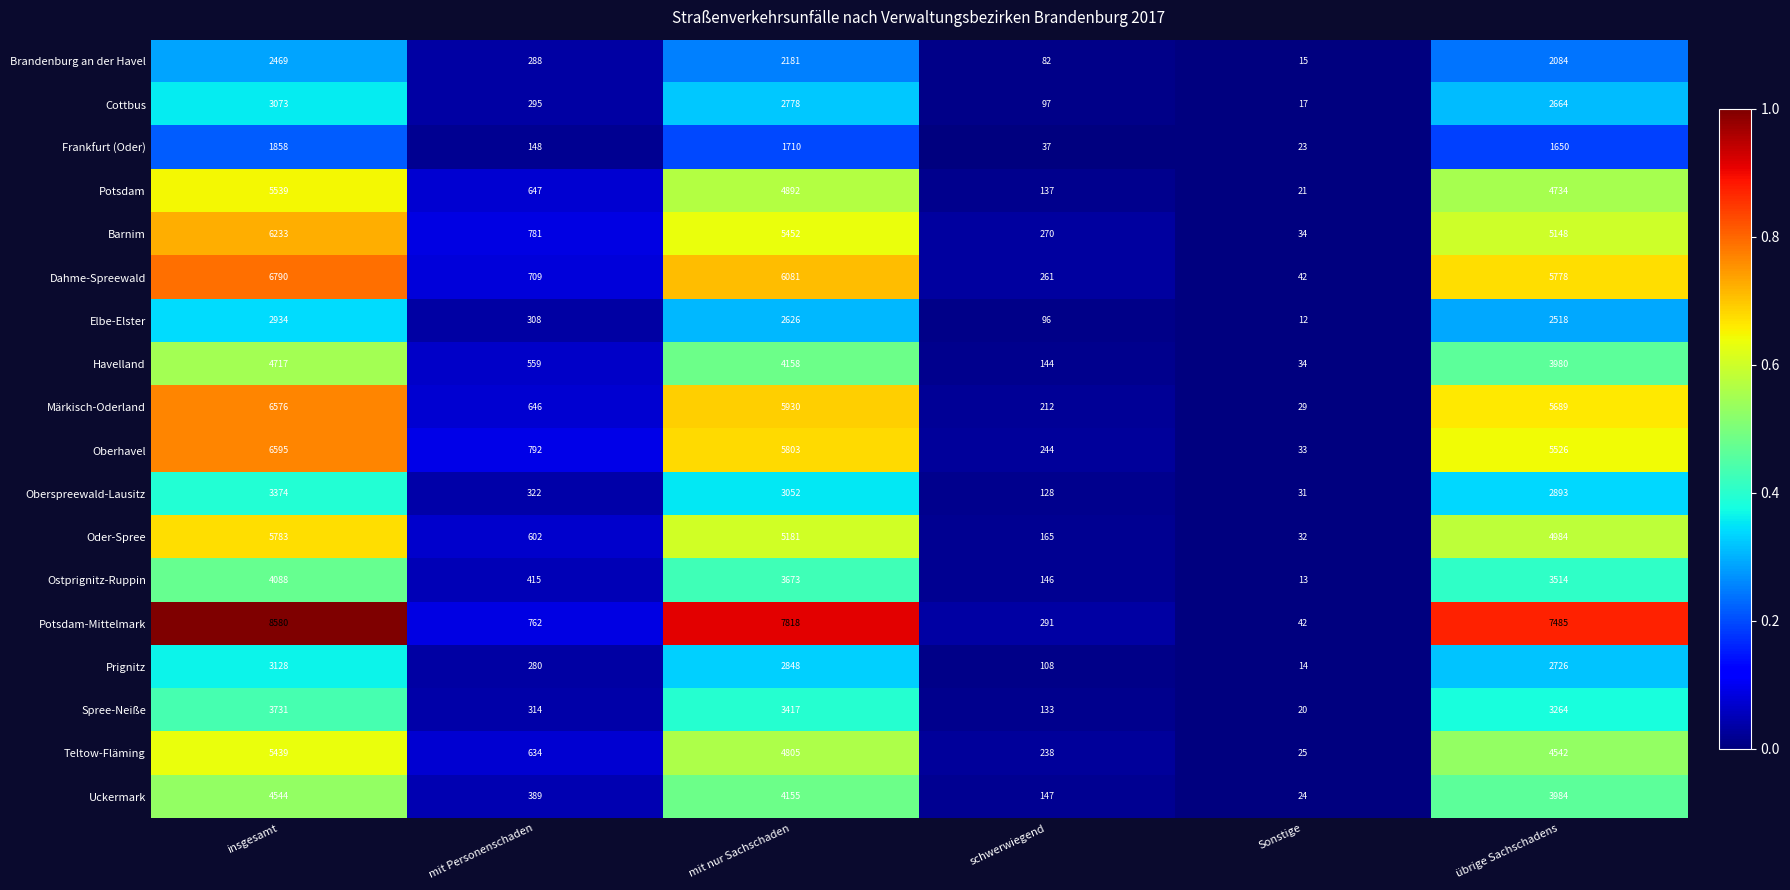

What is the spread (max minus min) of values at übrige Sachschadens?

5835